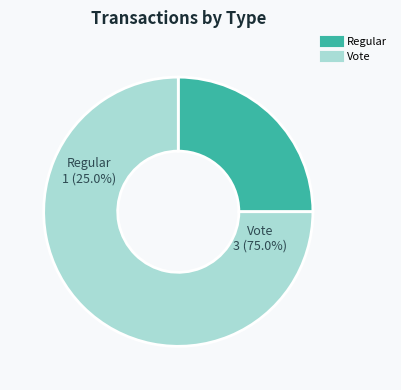

To the nearest percent, what is the average slice percentage?

50%